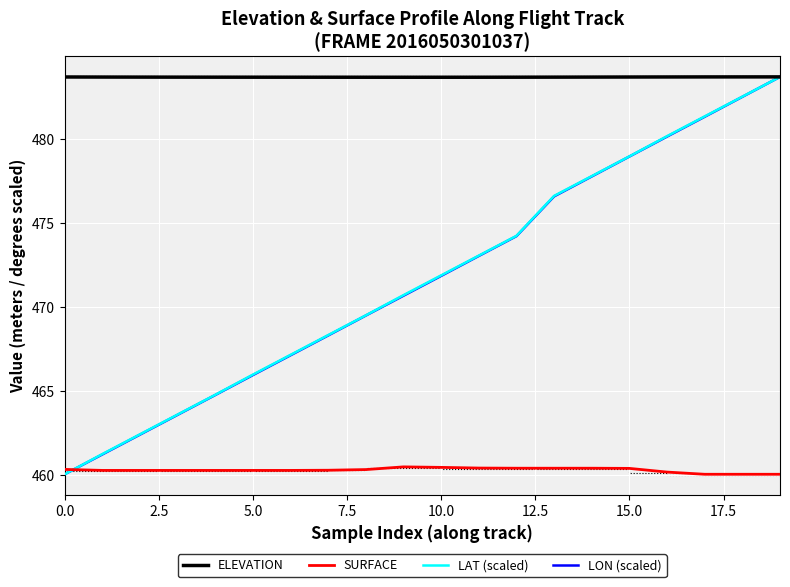

True or false: ELEVATION has more than 2 interior local peaks.

False